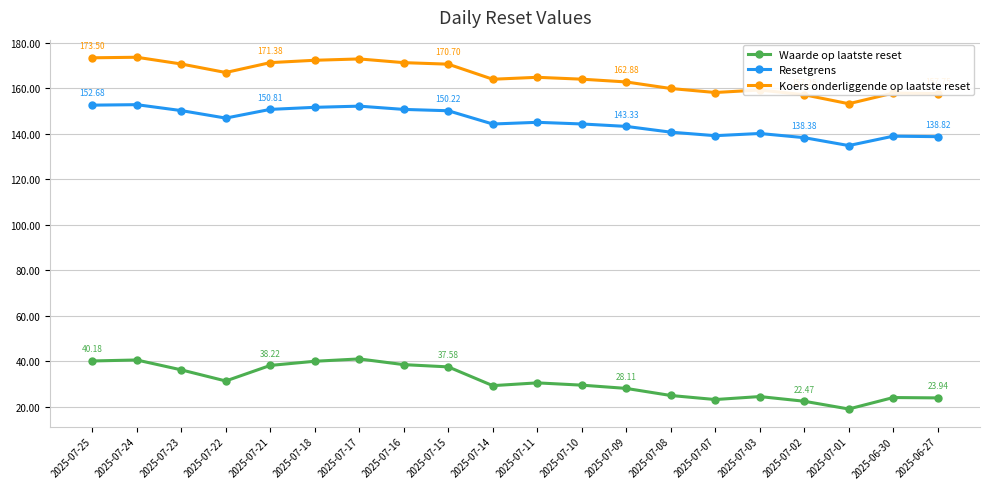

What is the label of the 5th point from the left?

2025-07-21